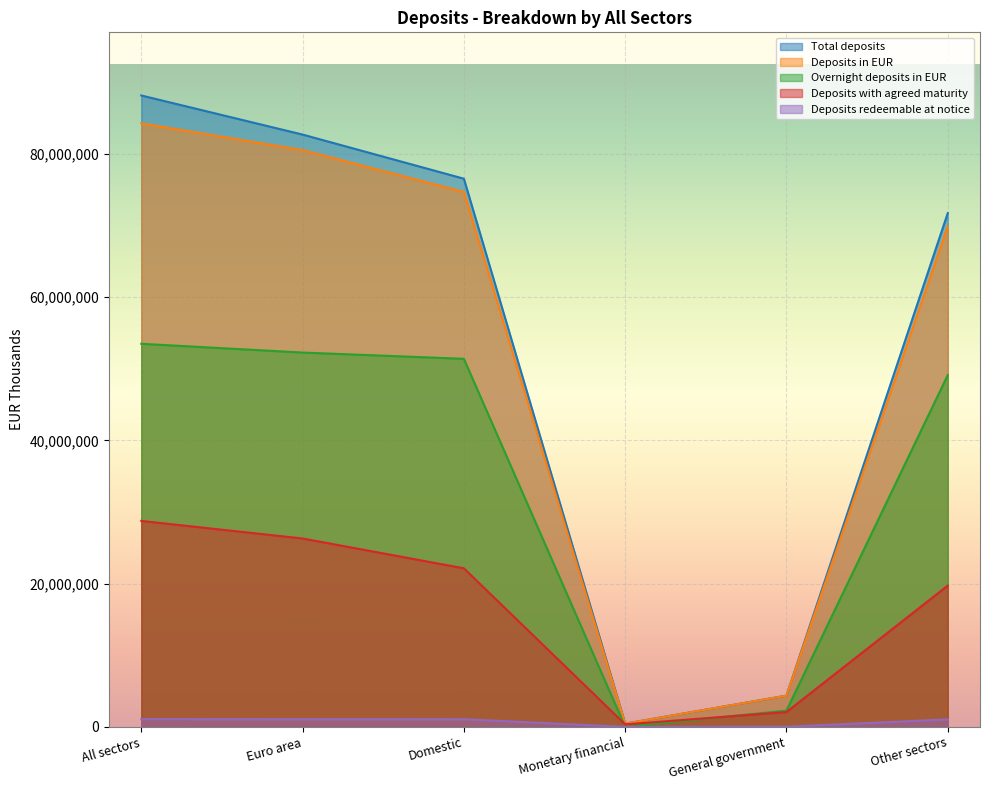

Is it true that Total deposits equals 28021293 at All sectors?

False